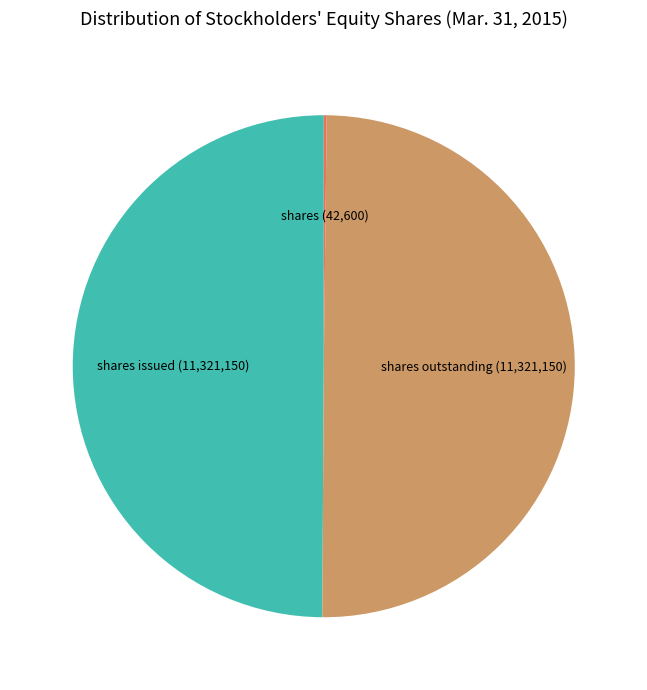

Which slice is the largest?

Common stock, shares issued